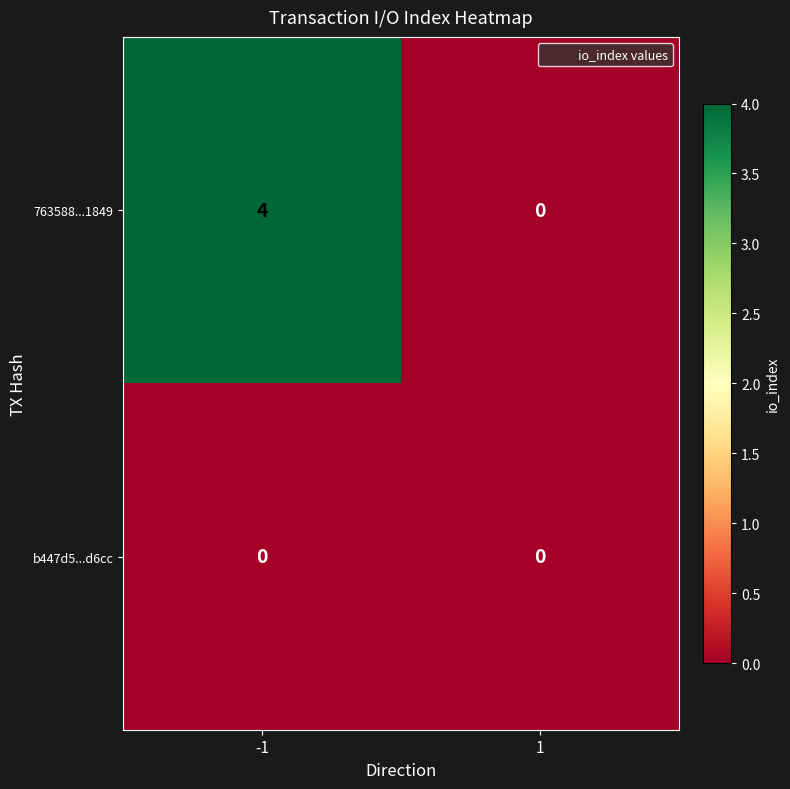

Reading left to right, transcribe all the data shown in this chart.

763588...1849: -1=4	1=0
b447d5...d6cc: -1=0	1=0